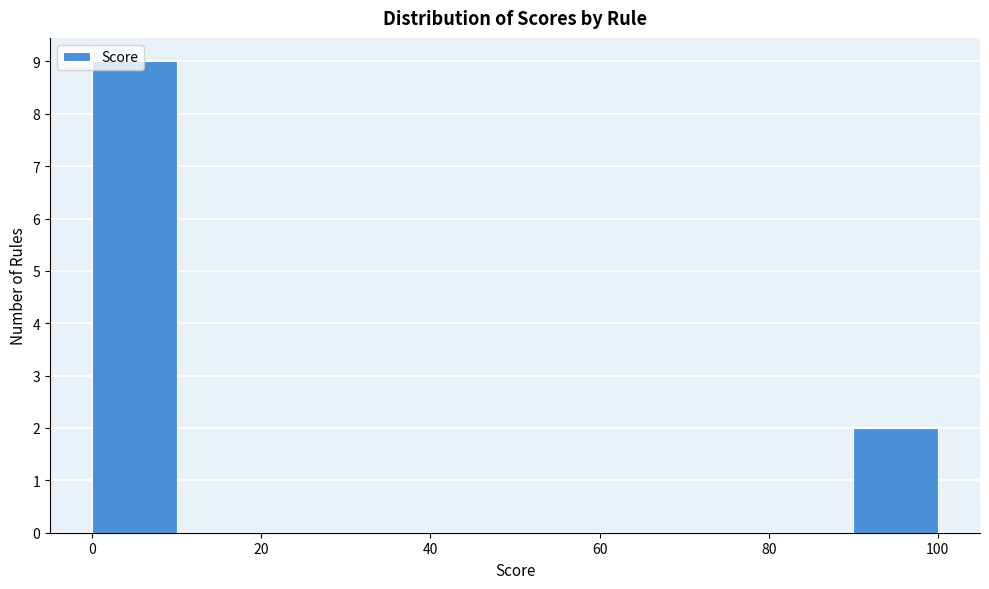

Reading left to right, transcribe this chart: for each bar, give the range it covers on the x-axis and its height. The values are not printed on the chart, so give them approximately, as read against the axis.

0 to 10: 9
10 to 20: 0
20 to 30: 0
30 to 40: 0
40 to 50: 0
50 to 60: 0
60 to 70: 0
70 to 80: 0
80 to 90: 0
90 to 100: 2